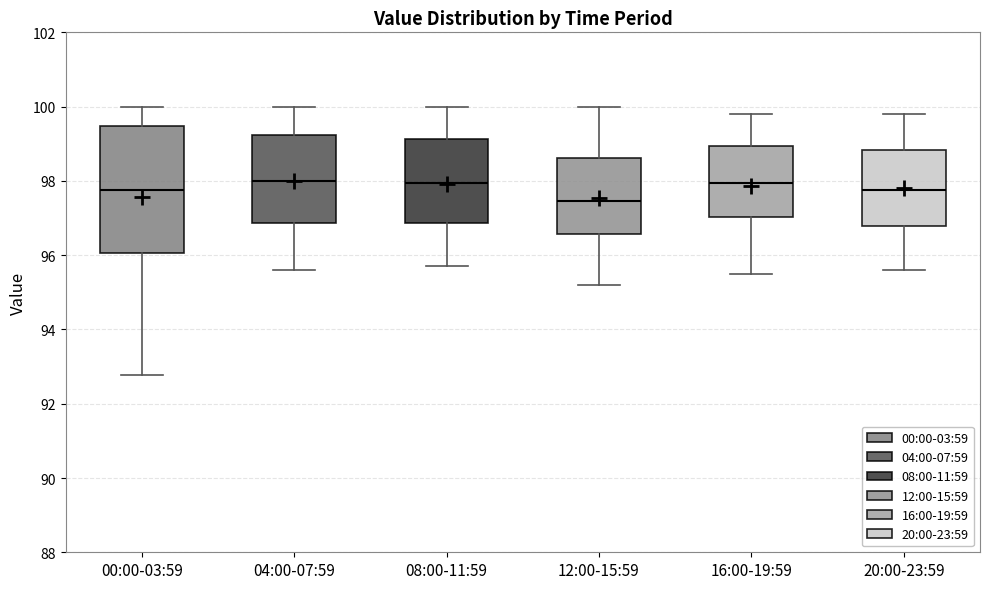

Reading left to right, read every box against the y-axis: the position of its median line, the range the box covers, and the ends of its whiskers. The values are not printed on the chart, so give them approximately, as read against the axis.

00:00-03:59: median 97.8, box 96.0 to 99.4, whiskers 92.8 to 100.0
04:00-07:59: median 98.0, box 96.8 to 99.2, whiskers 95.6 to 100.0
08:00-11:59: median 98.0, box 96.8 to 99.2, whiskers 95.8 to 100.0
12:00-15:59: median 97.4, box 96.6 to 98.6, whiskers 95.2 to 100.0
16:00-19:59: median 98.0, box 97.0 to 99.0, whiskers 95.6 to 99.8
20:00-23:59: median 97.8, box 96.8 to 98.8, whiskers 95.6 to 99.8